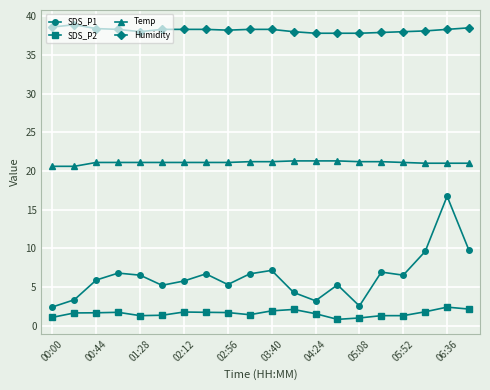

Rank the series by their maximum value, from lowest to highest.

SDS_P2, SDS_P1, Temp, Humidity